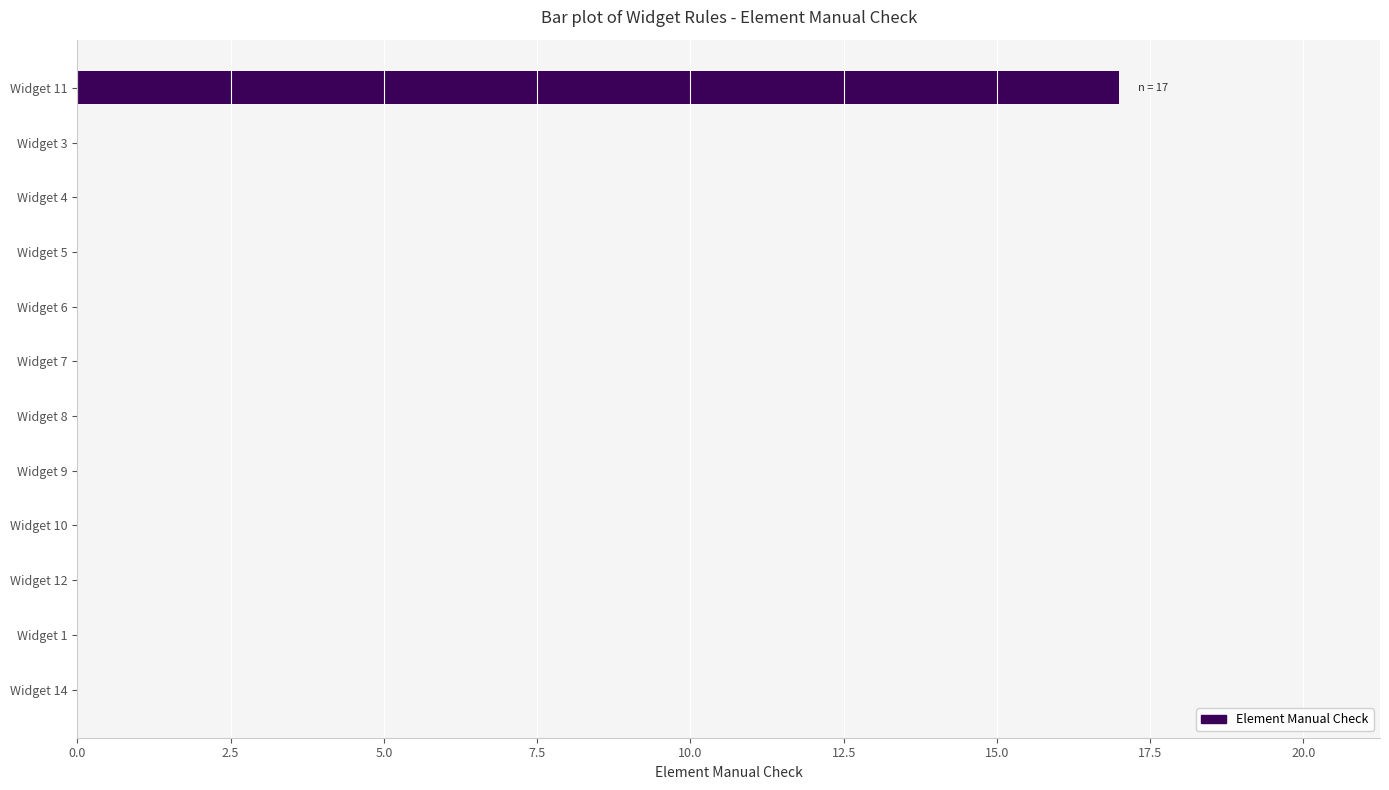

What is the sum of all values?

17